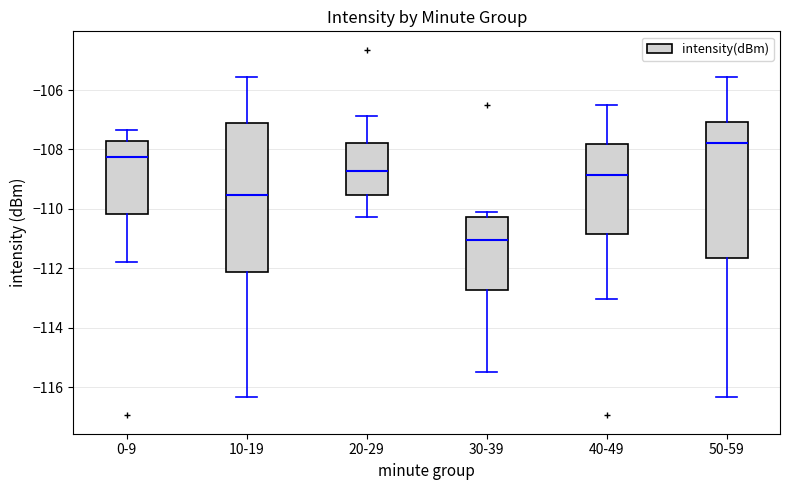

Where is the lower edge of the box for 10-19 on the y-axis? The values are not printed on the chart, so give them approximately, as read against the axis.

-112.2